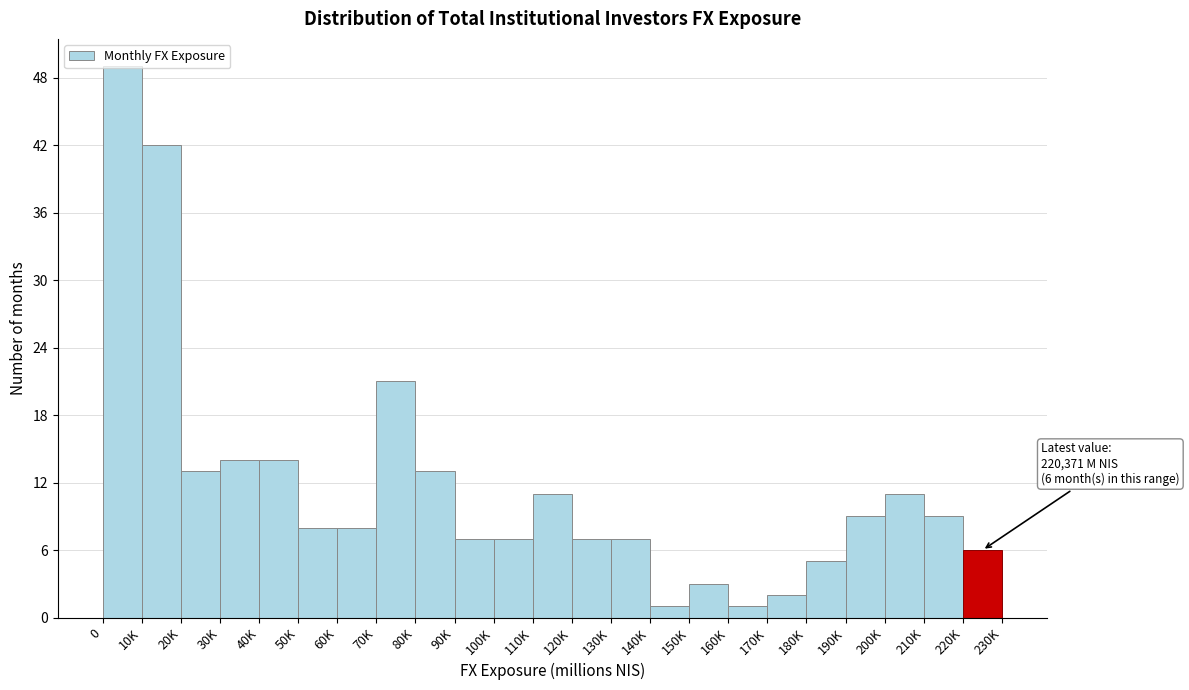

The chart shows a value of 14 at 50K. True or false?

False